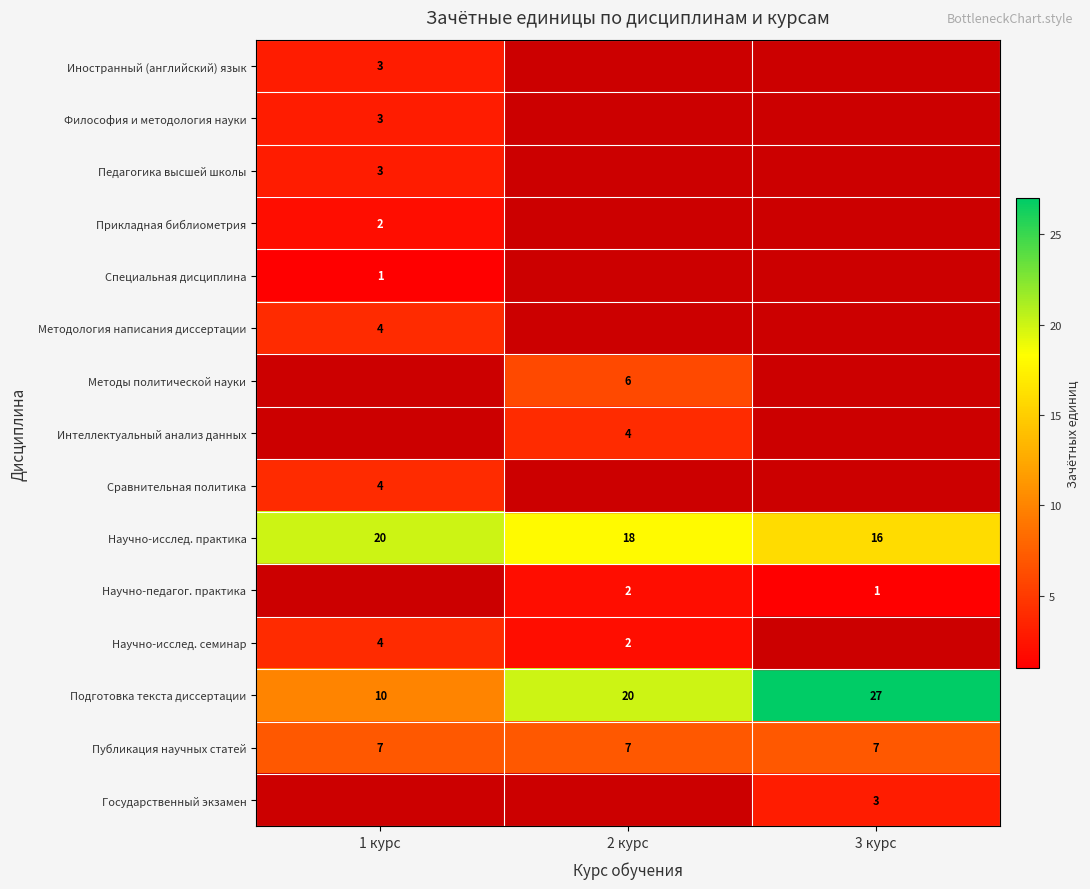

What value does the Публикация научных статей series have at 3 курс?

7